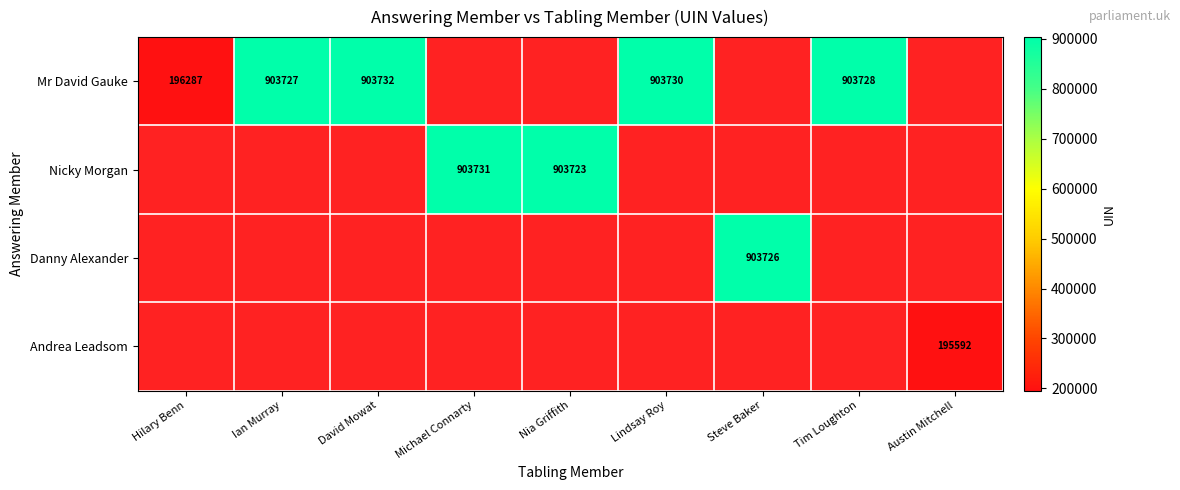

True or false: Nicky Morgan has a value of 1242336 at Nia Griffith.

False